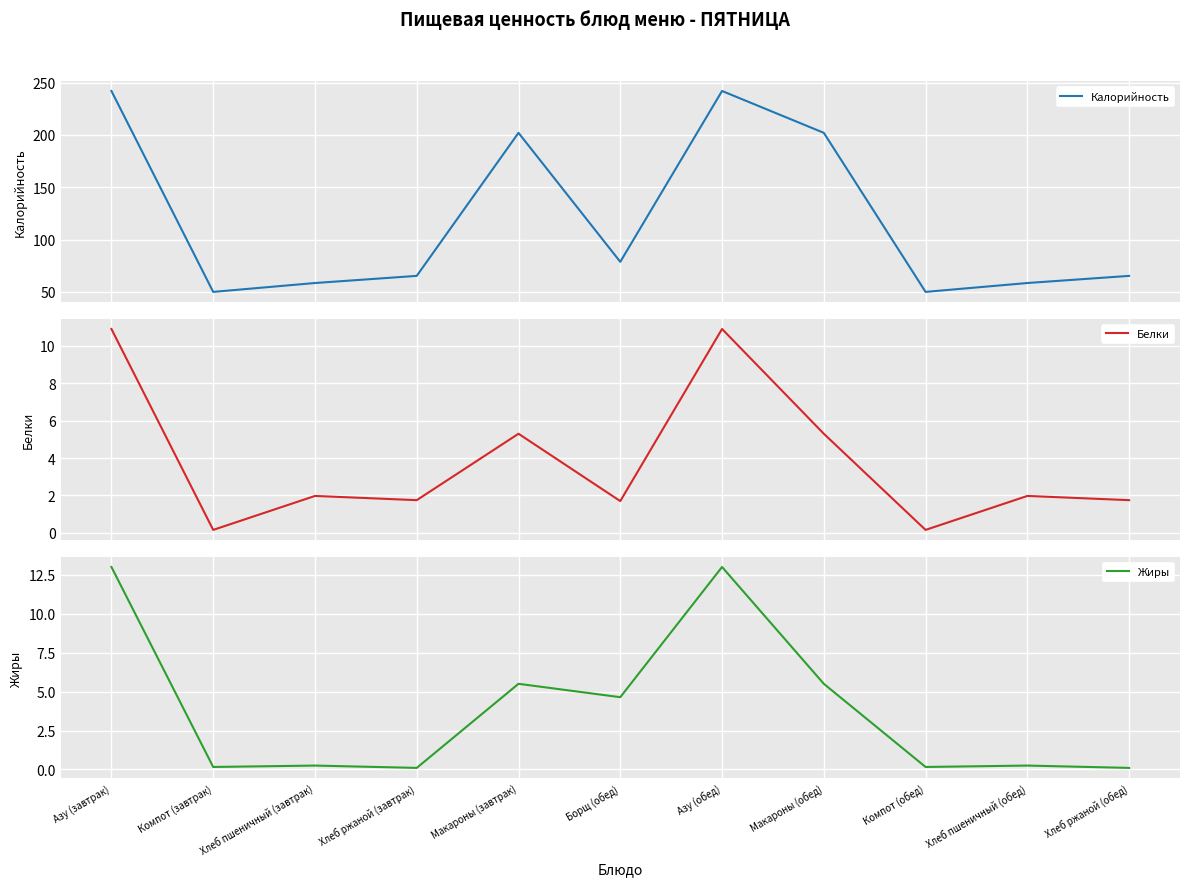

Is it true that Белки equals 2.0 at Хлеб пшеничный (обед)?

True